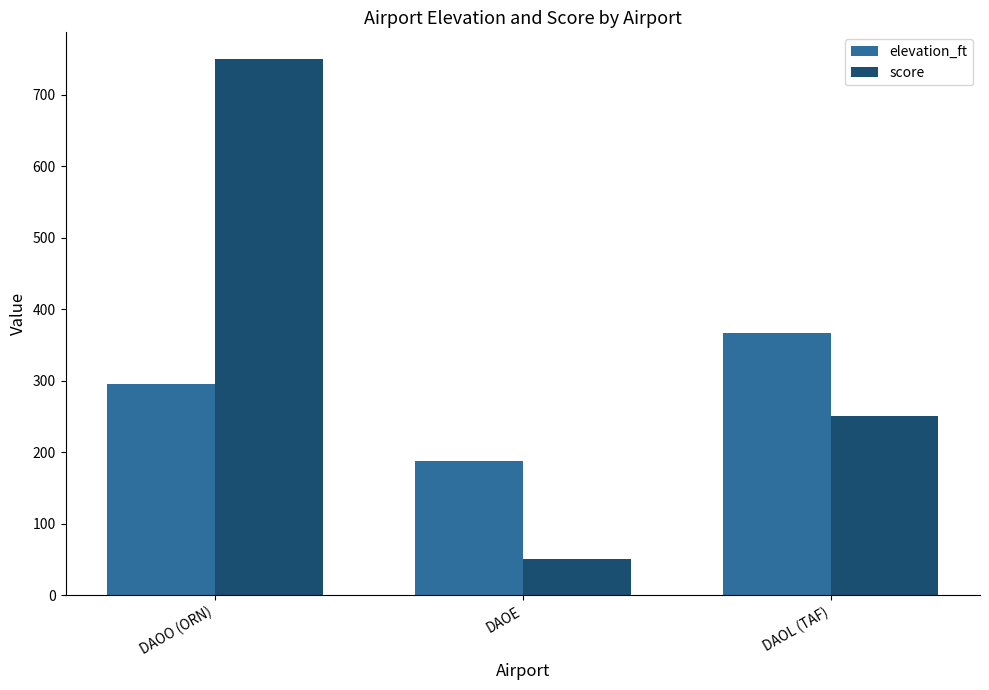

At which label does score reach its minimum?

DAOE